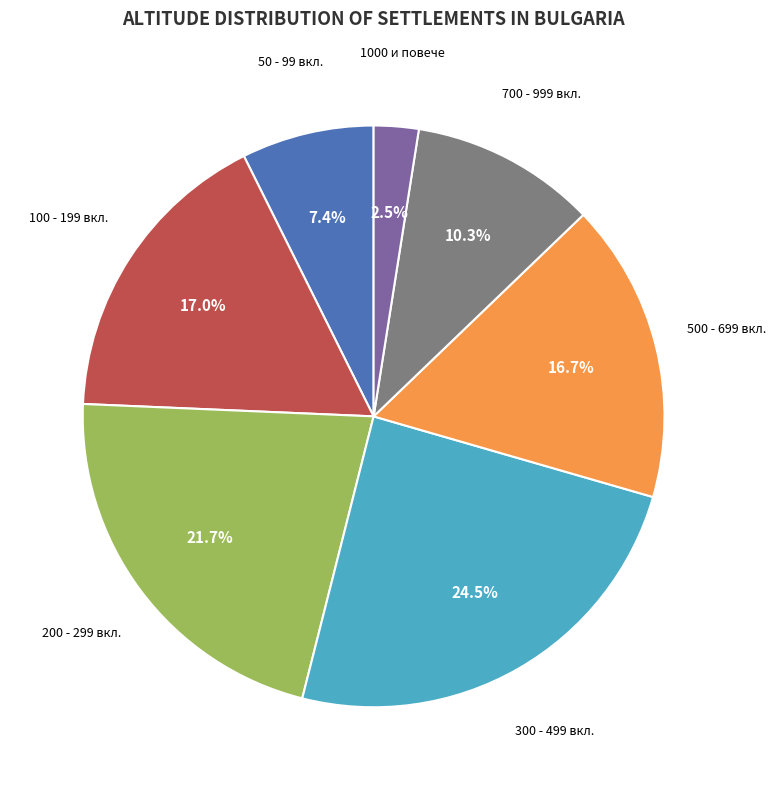

Is there a majority slice in this chart?

No